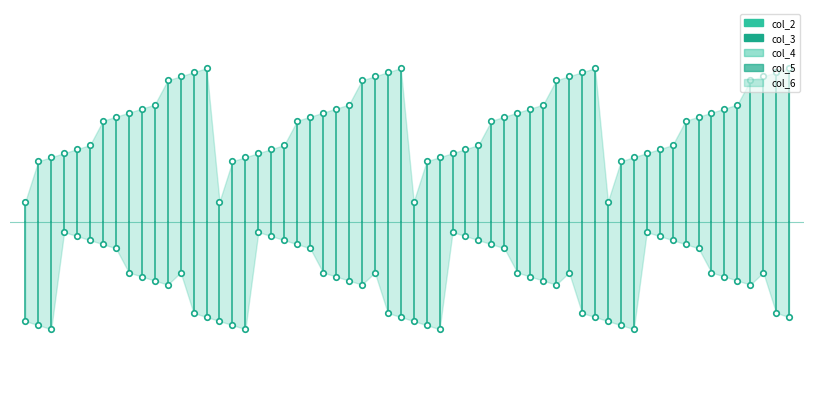

True or false: col_2 has a value of 0.1 at 0.0.

False